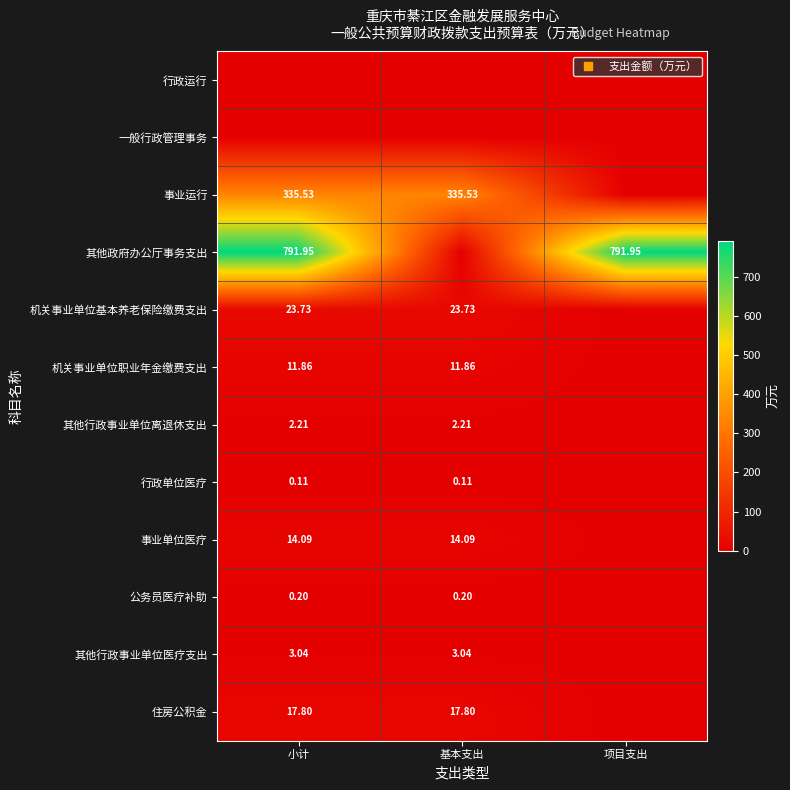

Which series has the widest spread of values?

其他政府办公厅事务支出